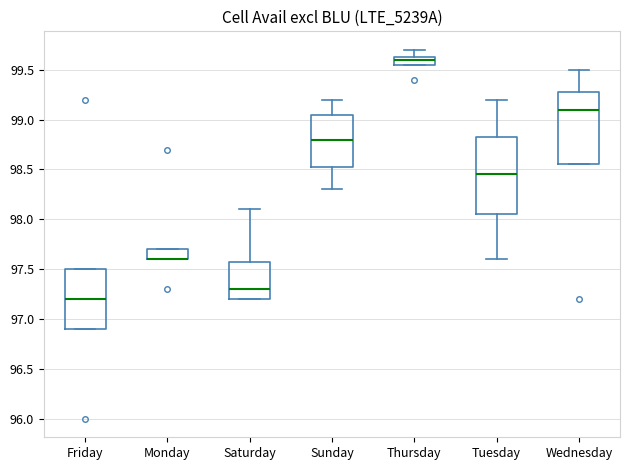

Where does the median line of the box for Thursday sit on the y-axis? The values are not printed on the chart, so give them approximately, as read against the axis.

99.60